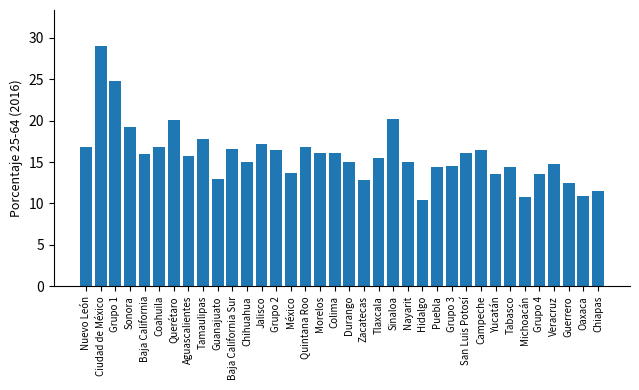

Which has a higher value, Grupo 2 or Hidalgo?

Grupo 2